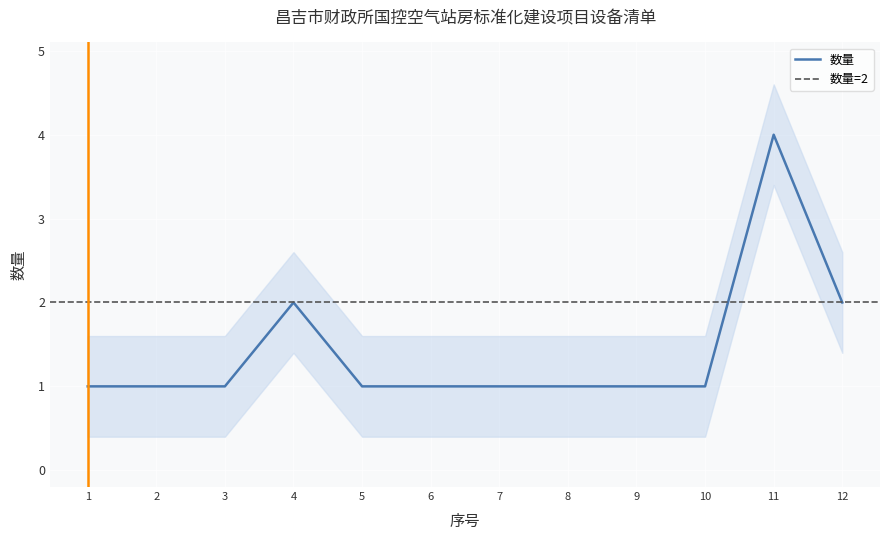

How many values are between 1 and 2?

11